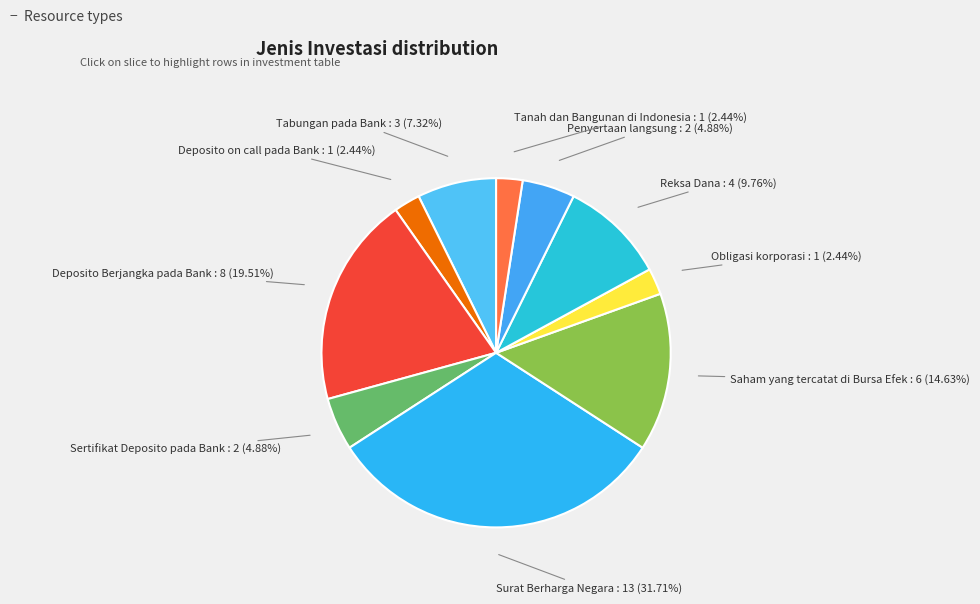

Is there a majority slice in this chart?

No